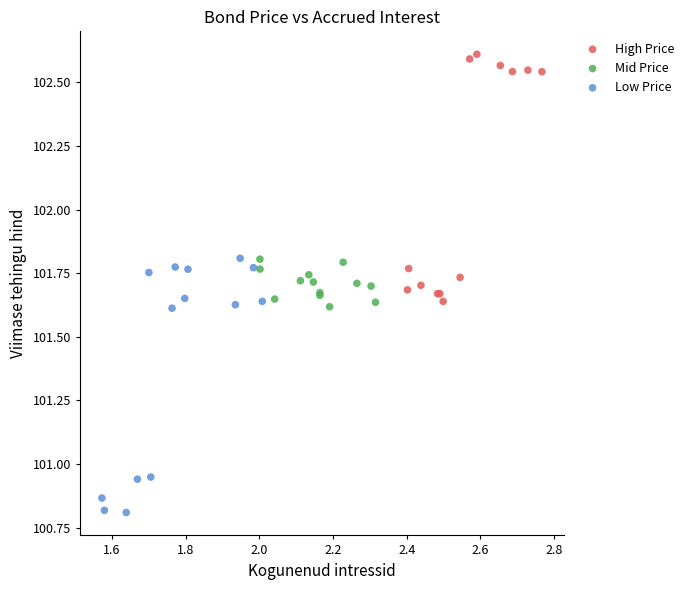

Which series contains the lowest Y value?

Low Price